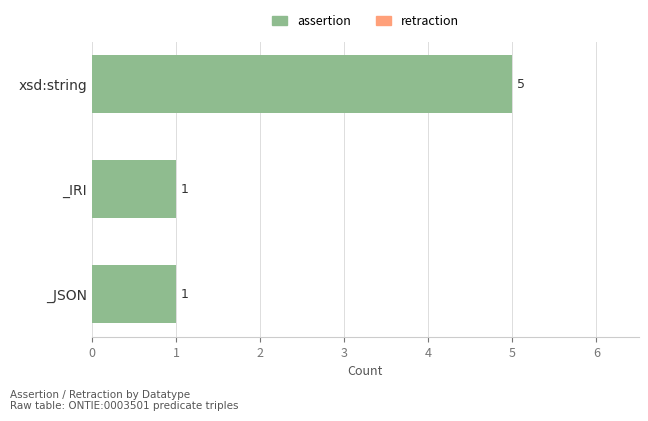

The chart shows a value of 2 at _IRI. True or false?

False